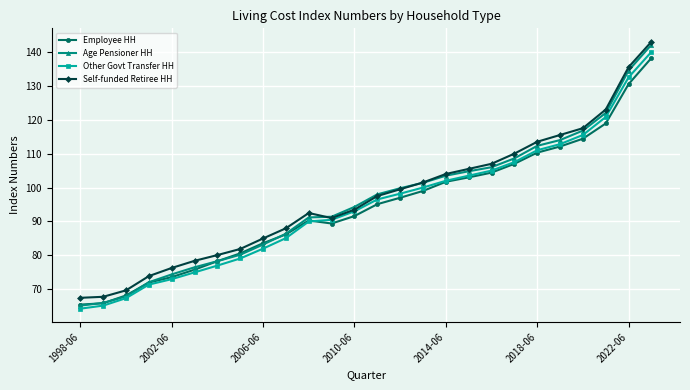

What is the smallest value displayed?

64.3